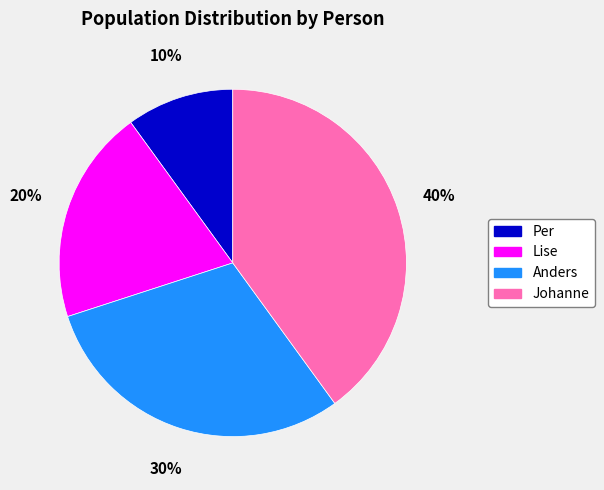

Count the number of slices in the pie.

4